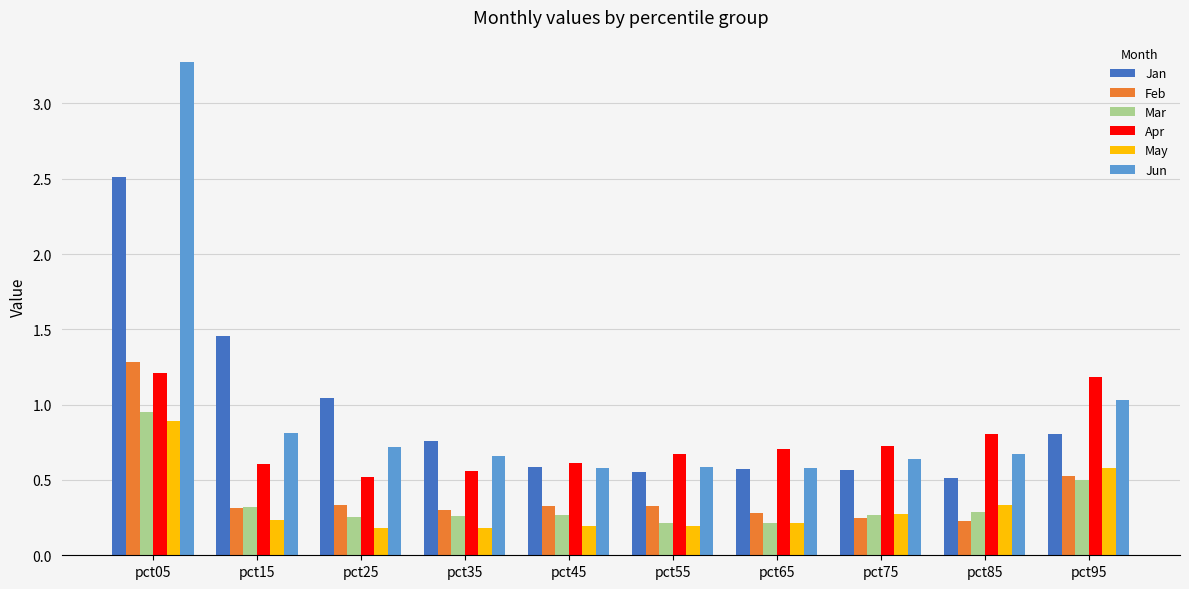

How many groups of bars are there?

10